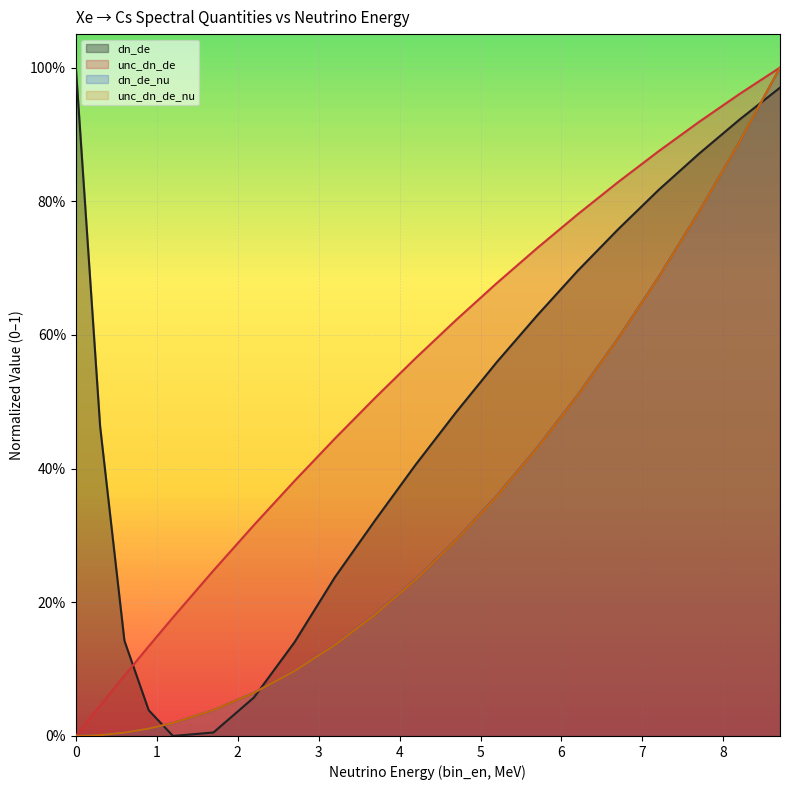

At which category does the chart reach its minimum across all series?

1.2